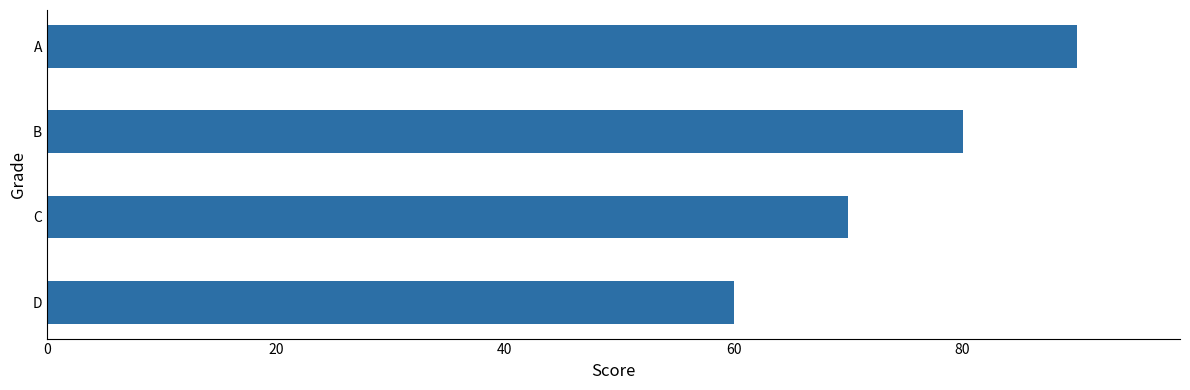

Which category has the highest value across all series?

A